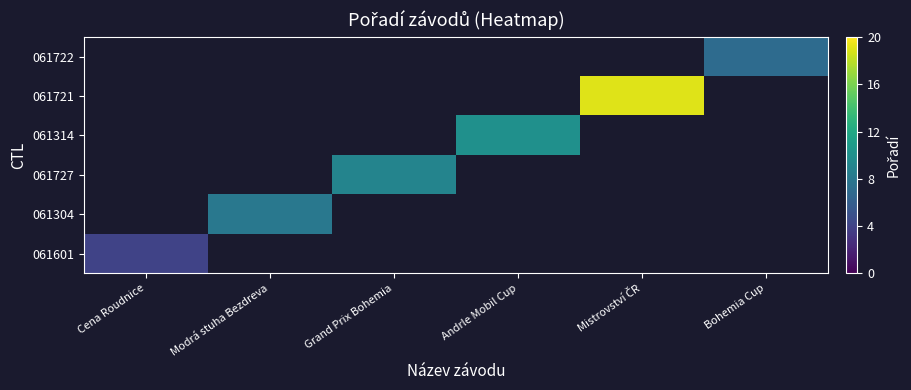

Count the number of categories in the chart.

6